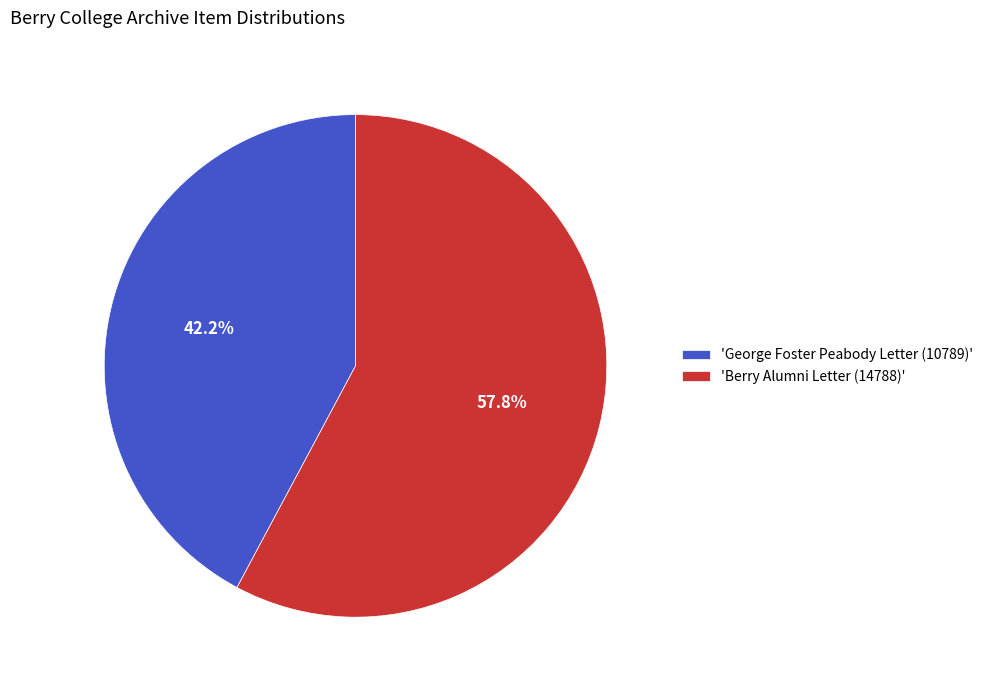

Which has a higher value, 'Berry Alumni Letter (14788)' or 'George Foster Peabody Letter (10789)'?

'Berry Alumni Letter (14788)'